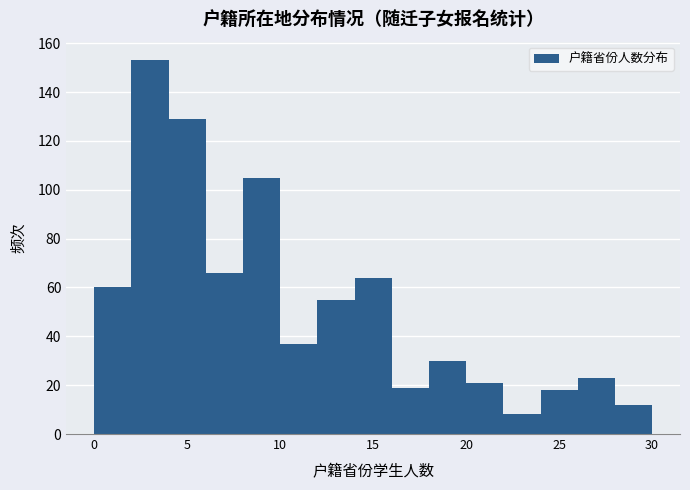

Reading left to right, list every bar in this chart as the range it spans on the x-axis followed by its height. The values are not printed on the chart, so give them approximately, as read against the axis.

0 to 2: 60
2 to 4: 154
4 to 6: 130
6 to 8: 66
8 to 10: 106
10 to 12: 38
12 to 14: 56
14 to 16: 64
16 to 18: 20
18 to 20: 30
20 to 22: 22
22 to 24: 8
24 to 26: 18
26 to 28: 24
28 to 30: 12